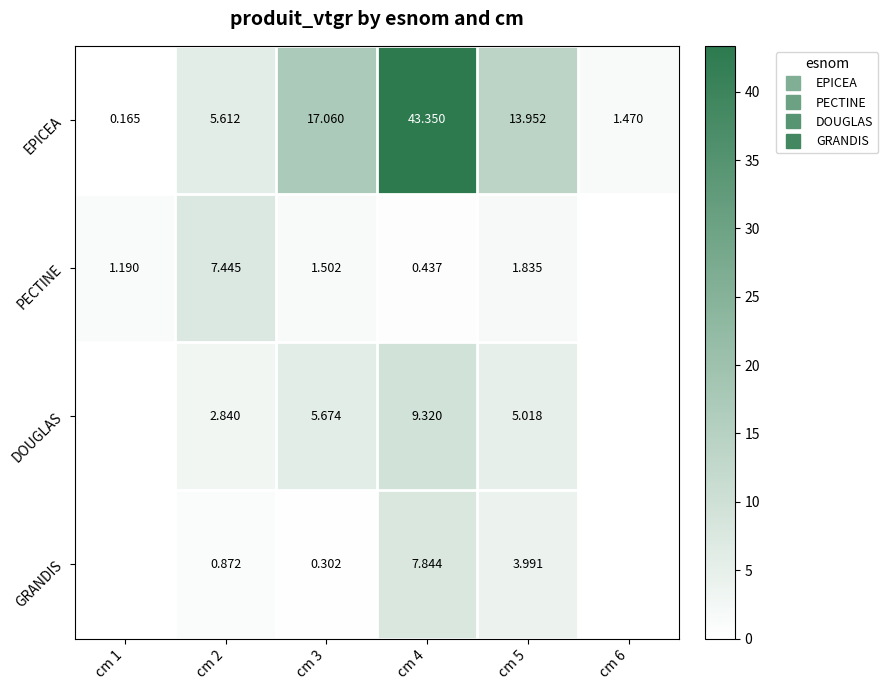

The DOUGLAS series shows 6.2 at cm 4. True or false?

False